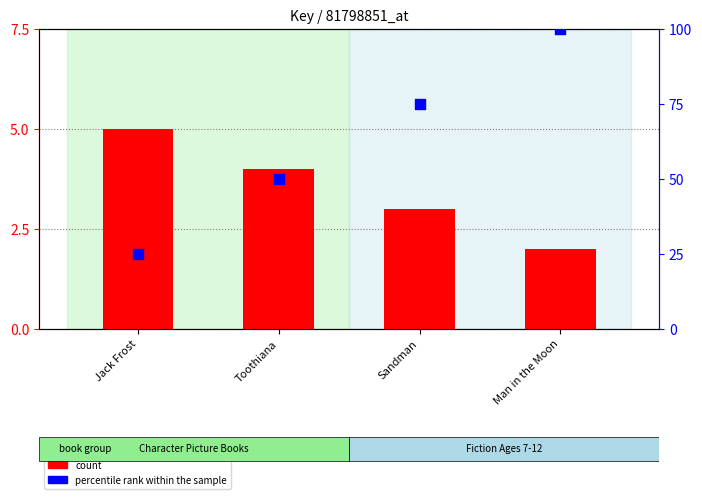

What are all the series names shown in the legend?

count, percentile rank within the sample